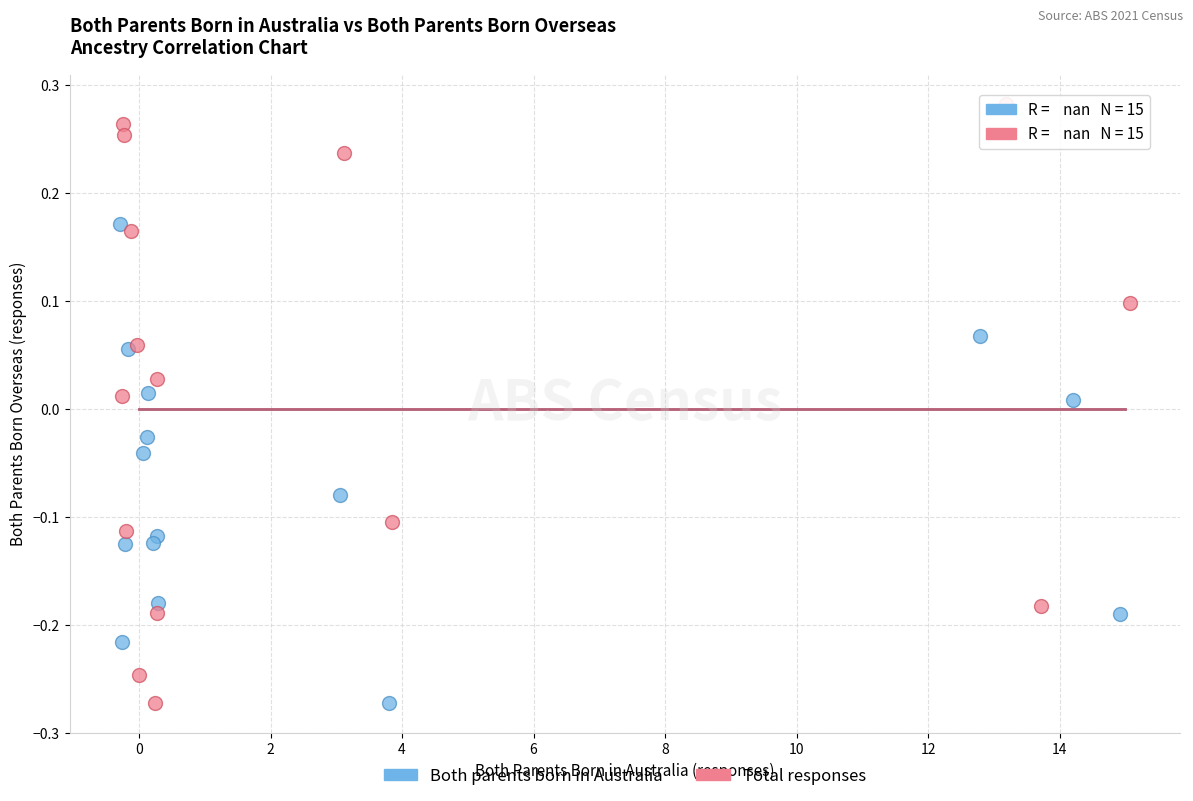

Which series has the widest spread of Y values?

Total responses